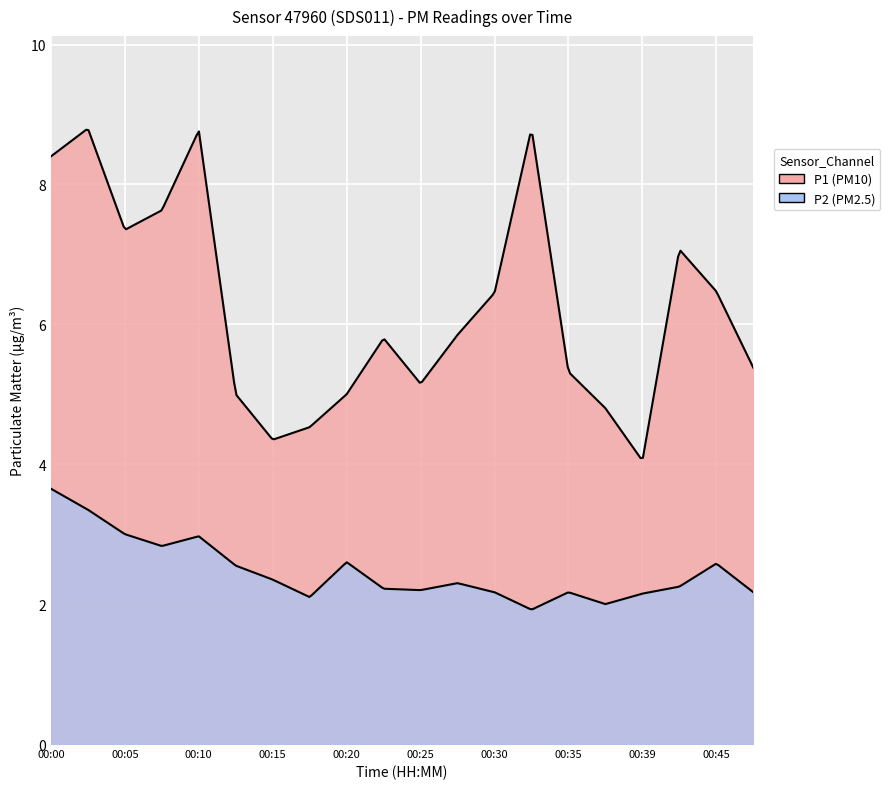

True or false: P1 and P2 intersect in this chart.

False